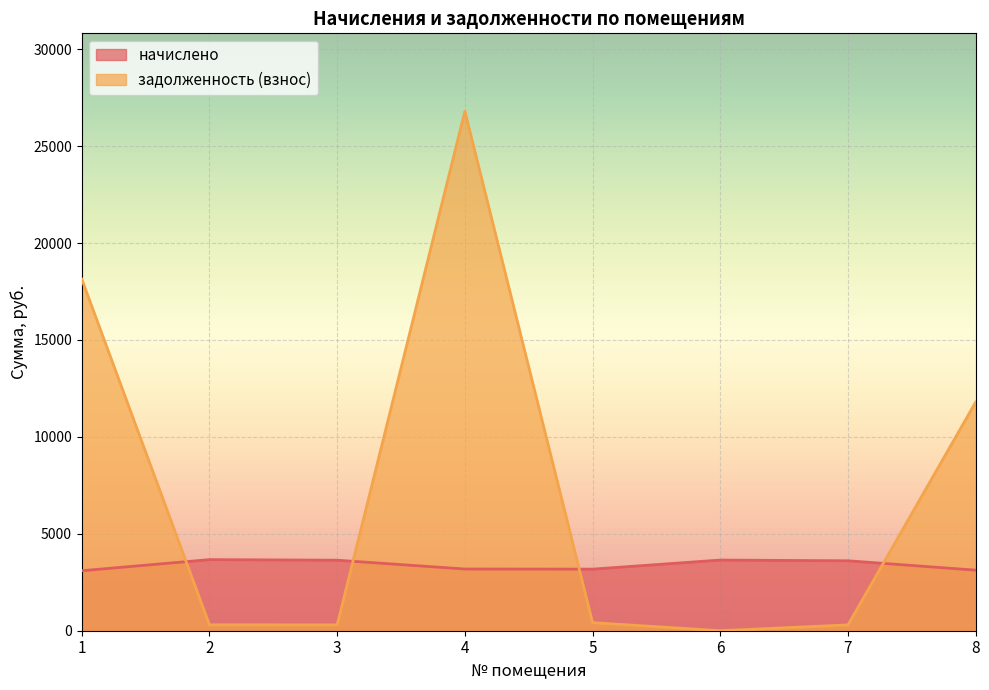

Where does the задолженность (взнос) series first go above 417?

1